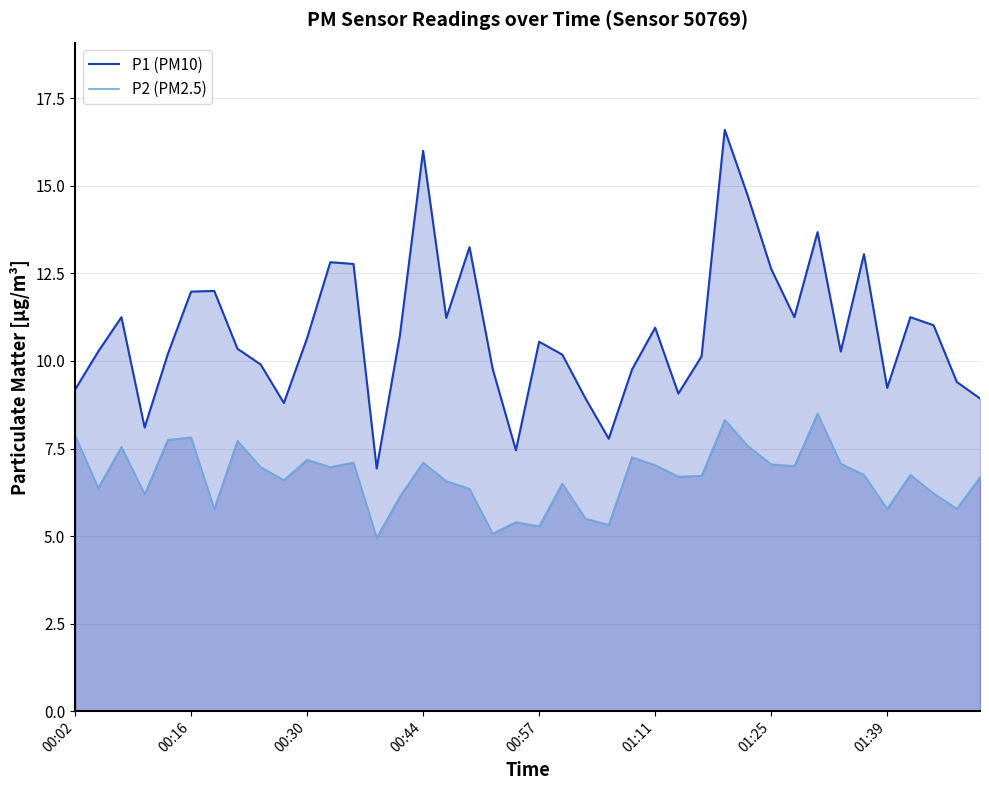

True or false: P1 (PM10) has a value of 3.8 at 01:39.

False